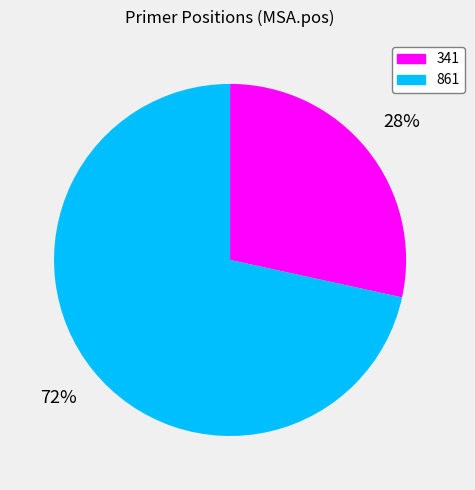

What percentage is the 341 slice, to the nearest percent?

28%